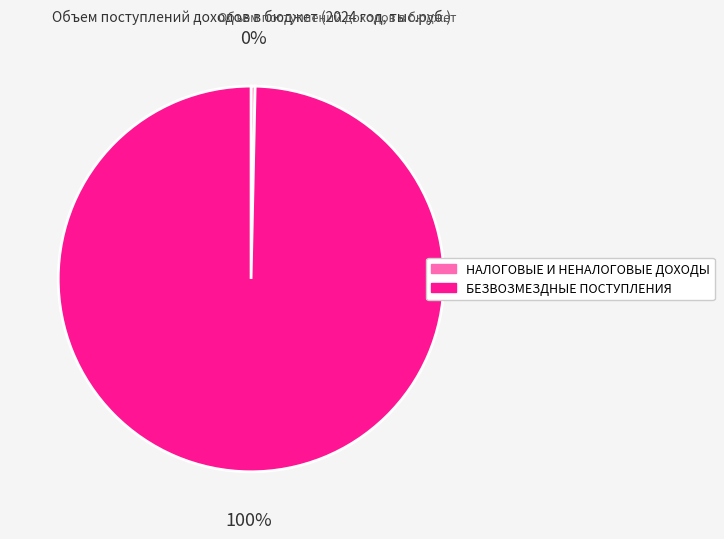

Approximately how many times larger is the value at БЕЗВОЗМЕЗДНЫЕ ПОСТУПЛЕНИЯ compared to НАЛОГОВЫЕ И НЕНАЛОГОВЫЕ ДОХОДЫ?

294.8